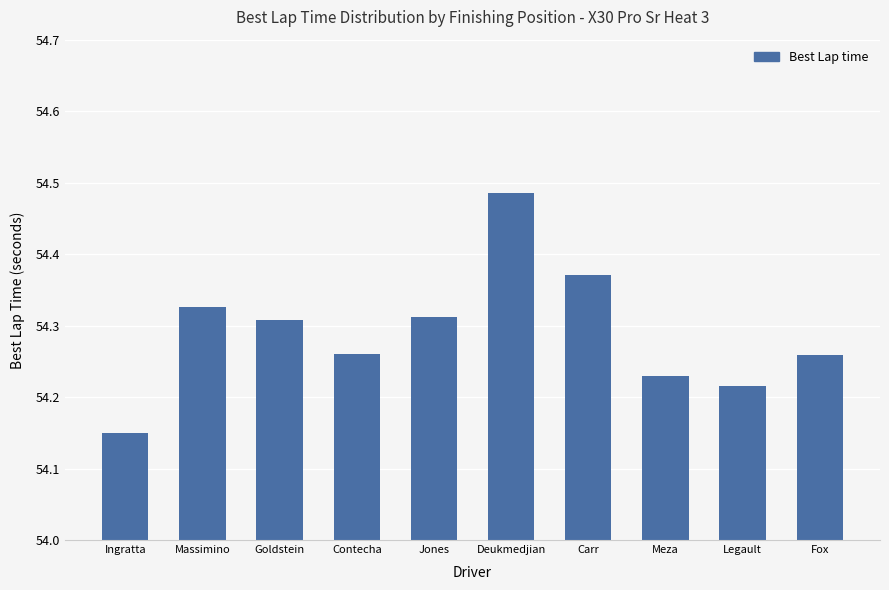

What is the difference between the values at Deukmedjian and Jones?

0.2